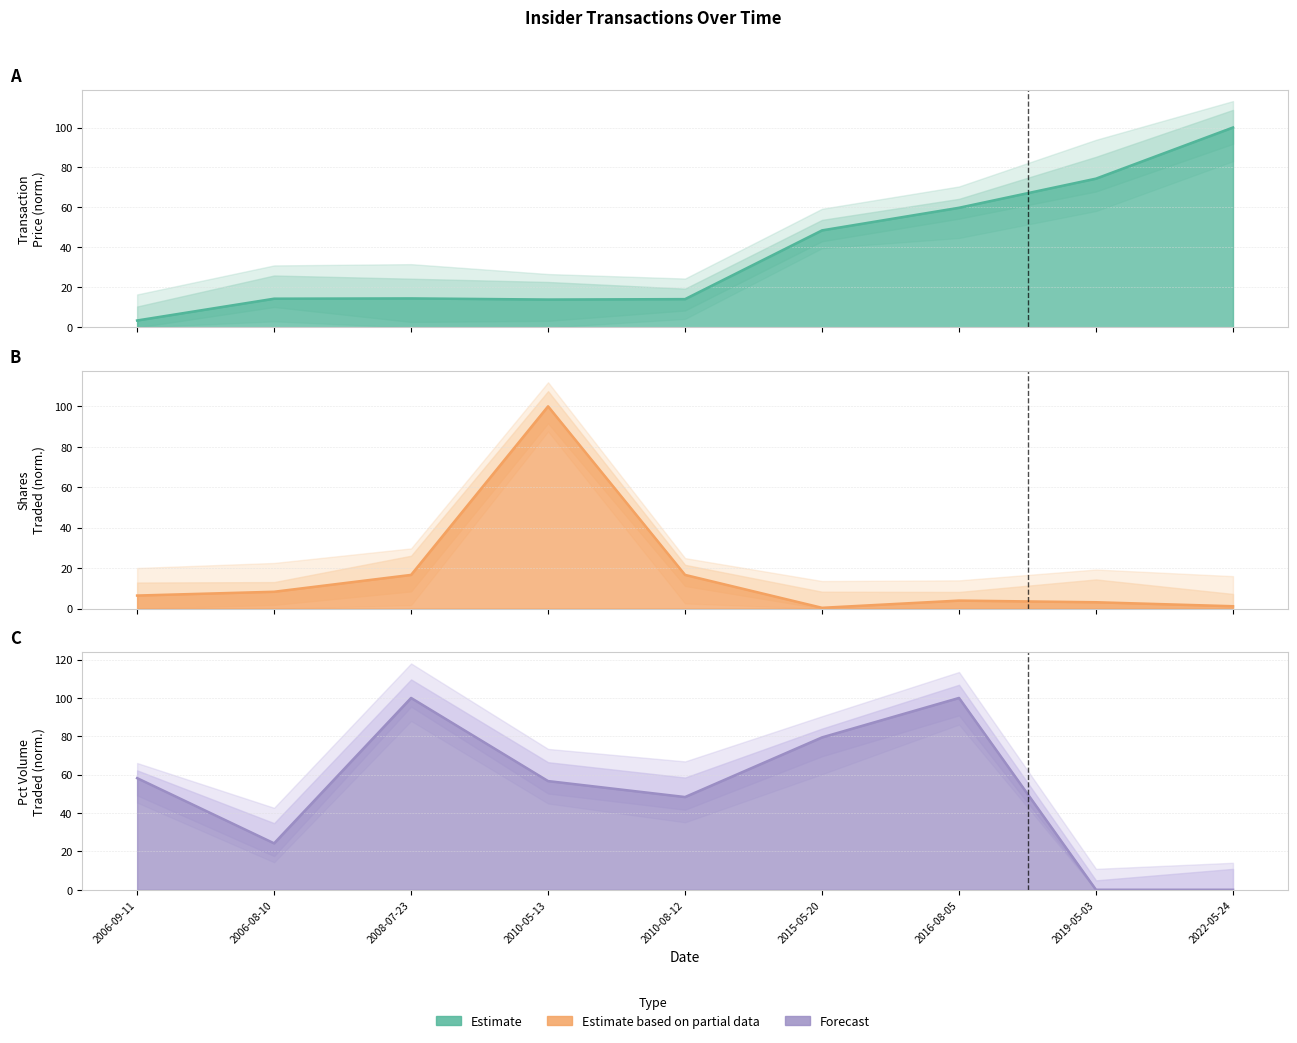

Where do transactionPricePerShare and transactionShares first cross each other?

2006-09-11 and 2006-08-10